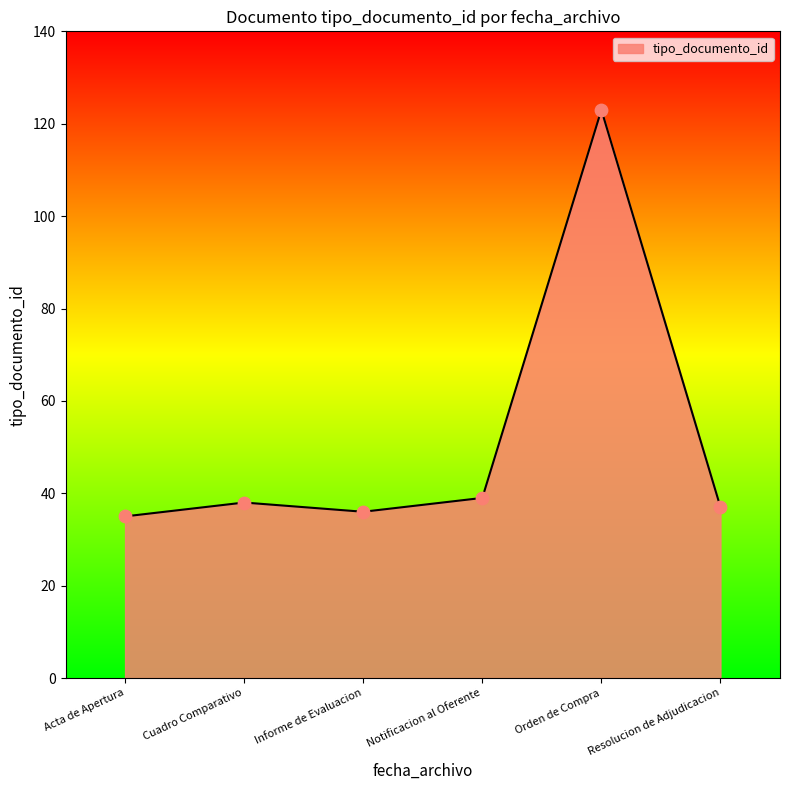

Between Orden de Compra and Informe de Evaluacion, which is larger?

Orden de Compra